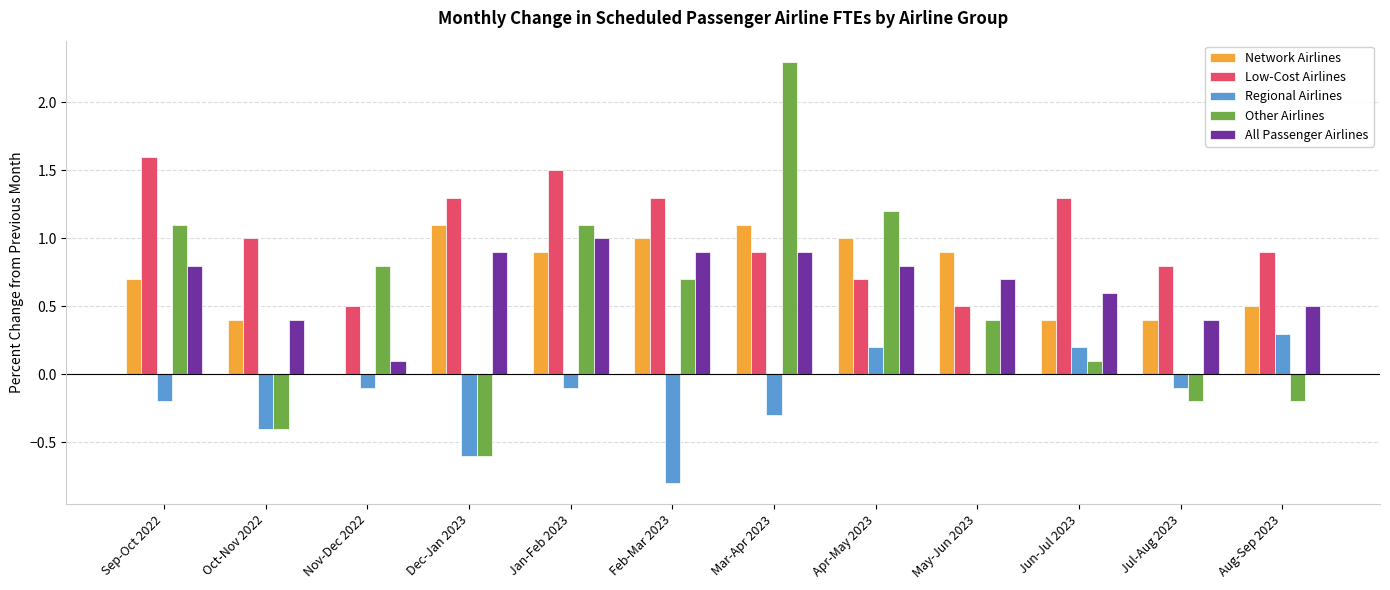

What is the total value across all series at Dec-Jan 2023?

2.1